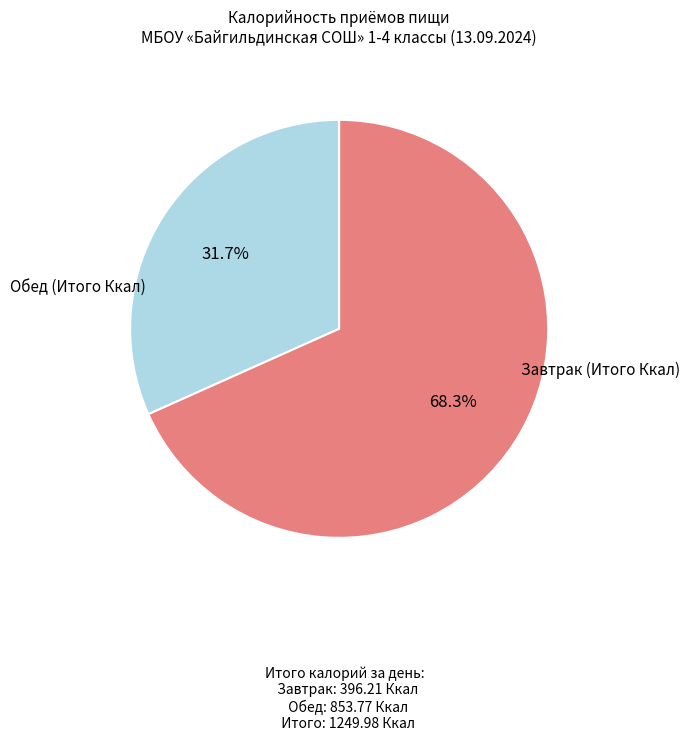

Does any single category account for the majority?

Yes